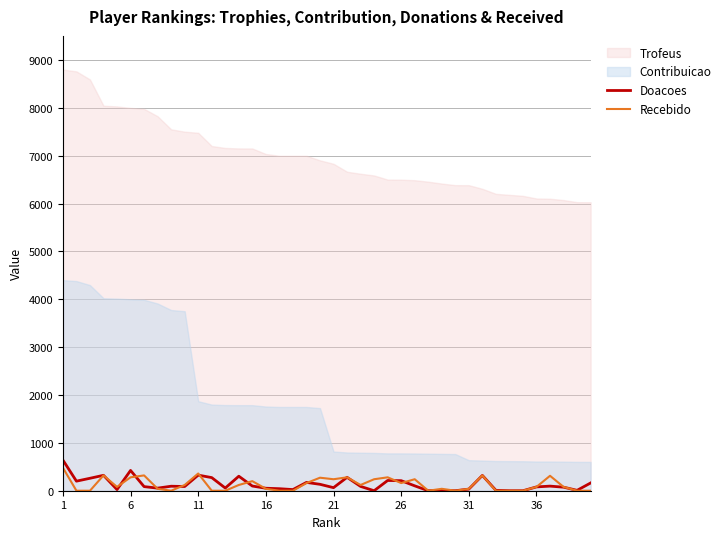

How many intersections are there between Doacoes and Recebido?

12